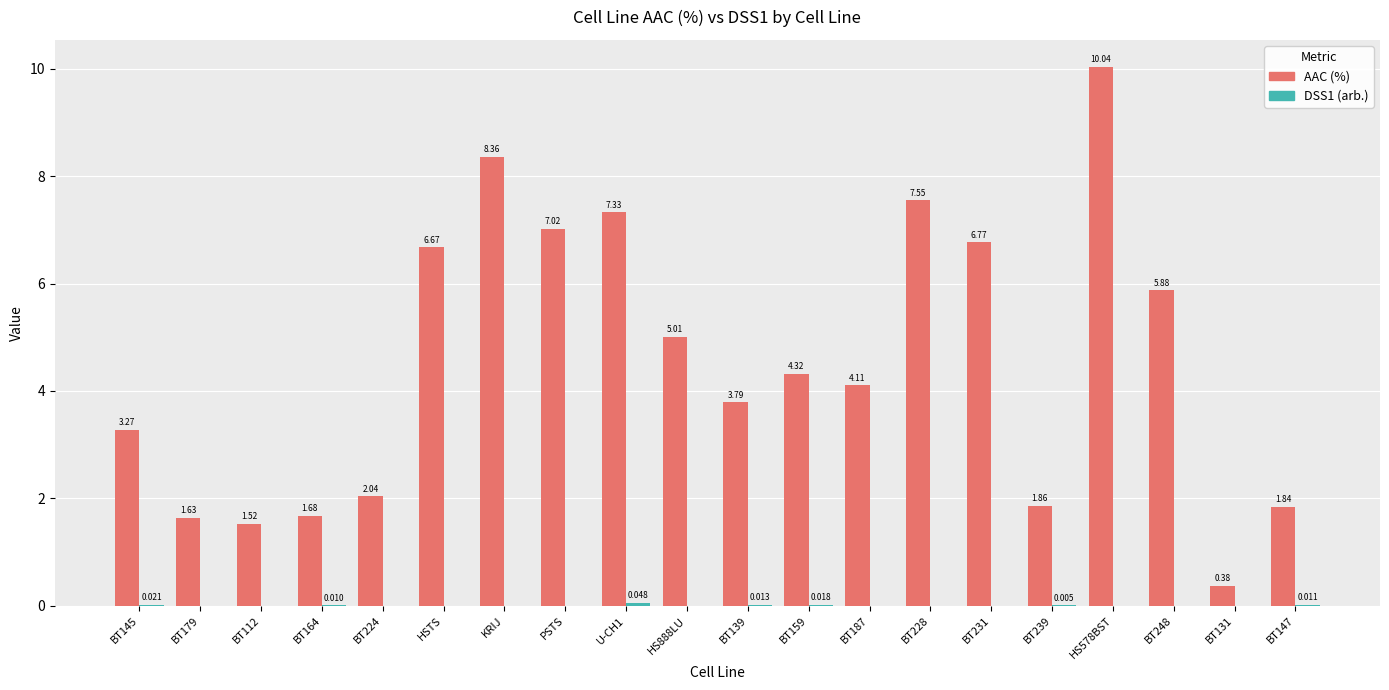

Between BT145 and HS888LU, which series saw the biggest shift?

AAC (%)